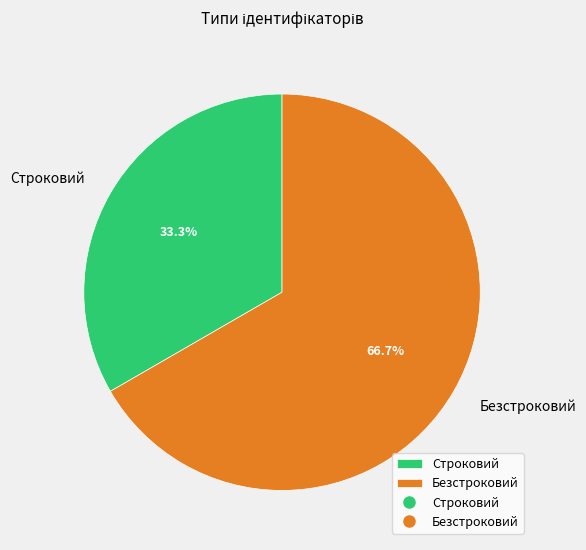

The Безстроковий slice represents 67% of the pie. True or false?

True